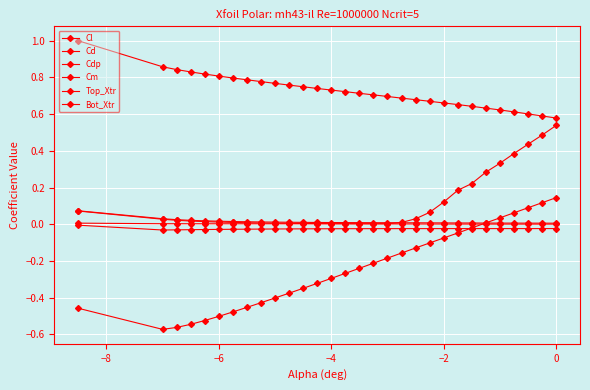

How many lines are shown in the chart?

6